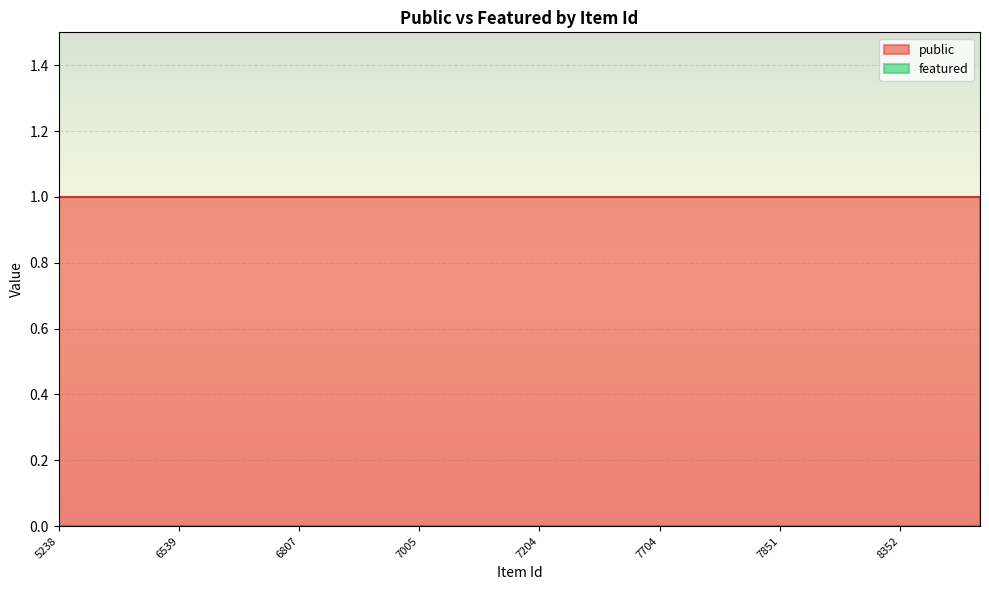

True or false: public and featured cross at least once.

False